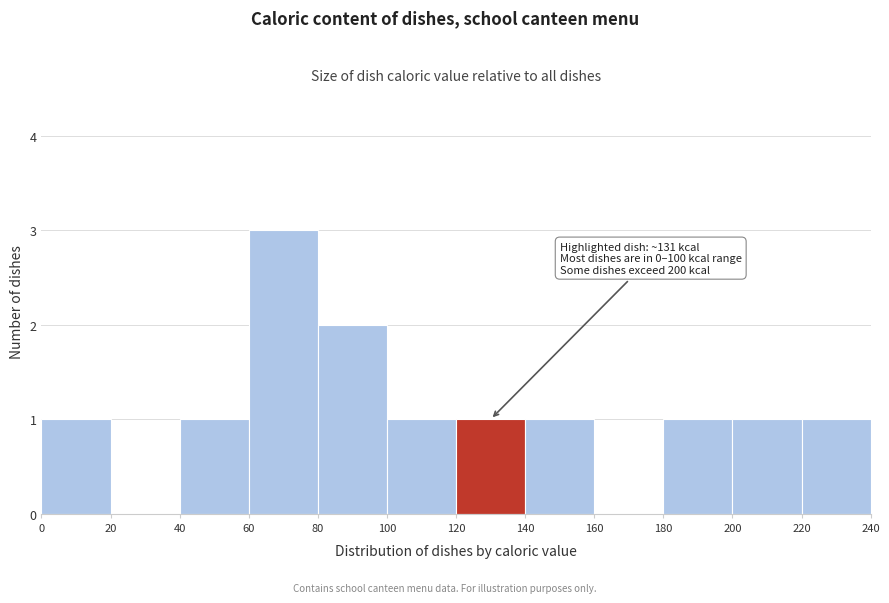

Over which range of the x-axis is the bar tallest?

60 to 80